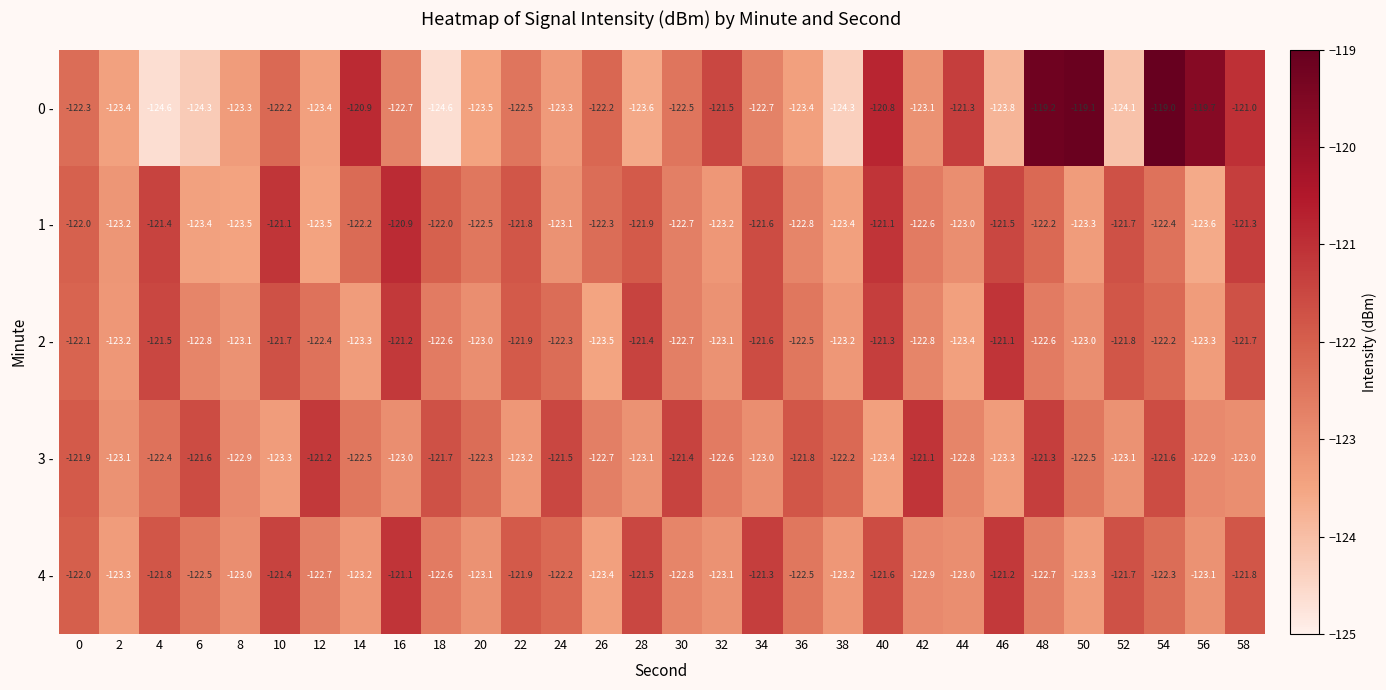

Which series has the largest total across all categories?

1 -